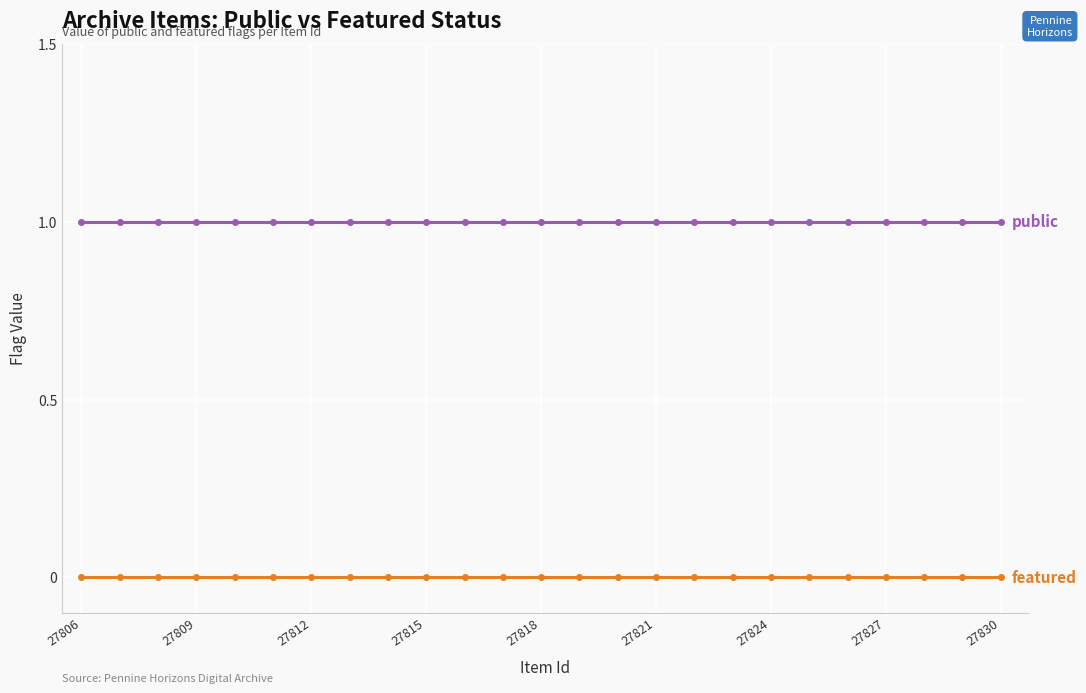

How many lines are shown in the chart?

2